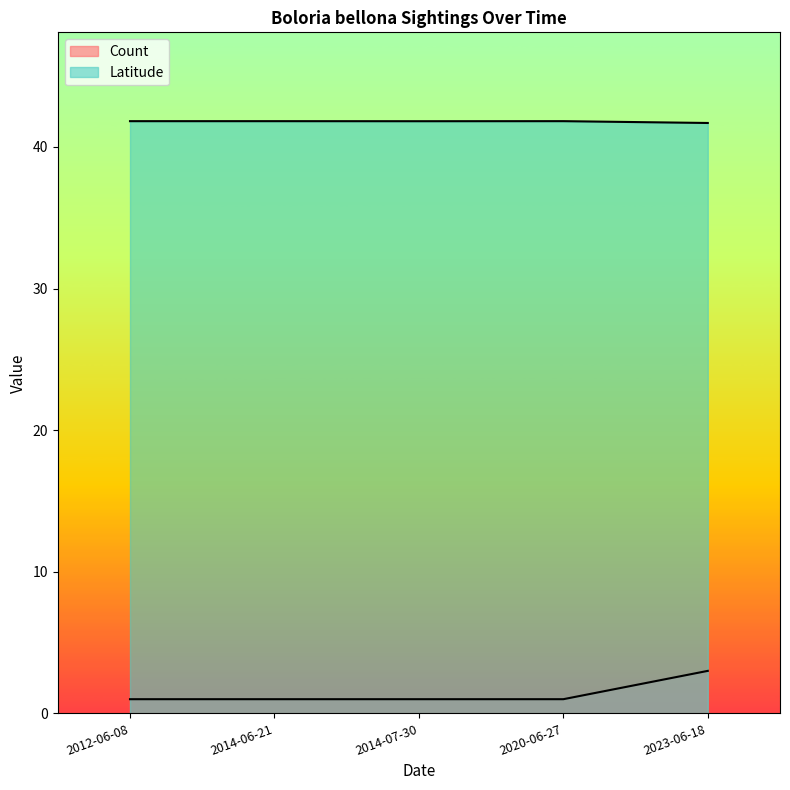

How many lines are shown in the chart?

2